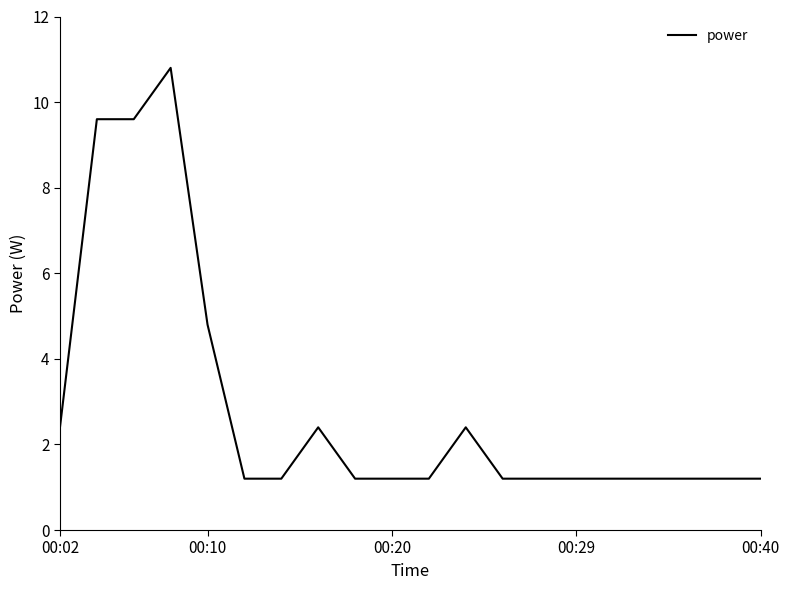

What is the greatest value displayed?

10.8